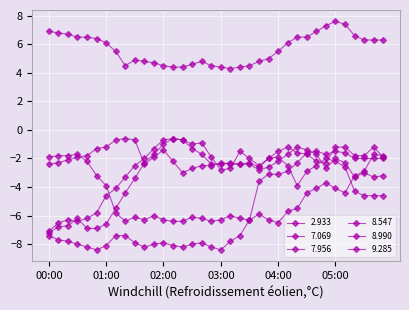

Rank the series by their maximum value, from highest to lowest.

2.933, 7.069, 8.990, 9.285, 8.547, 7.956